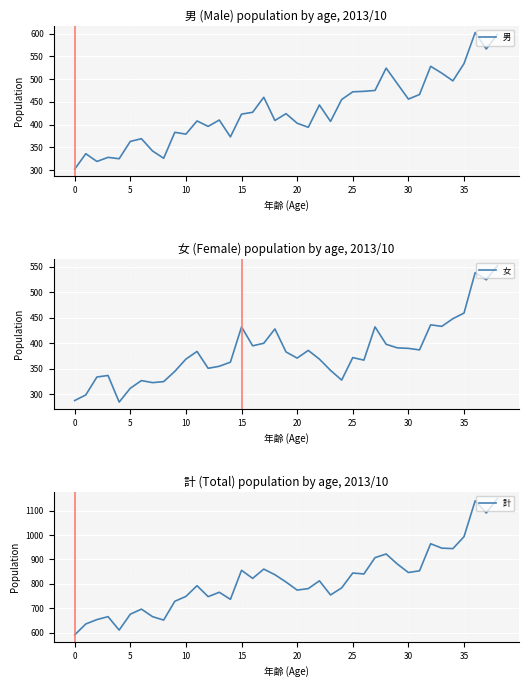

Which has a higher value, 37 or 25?

37